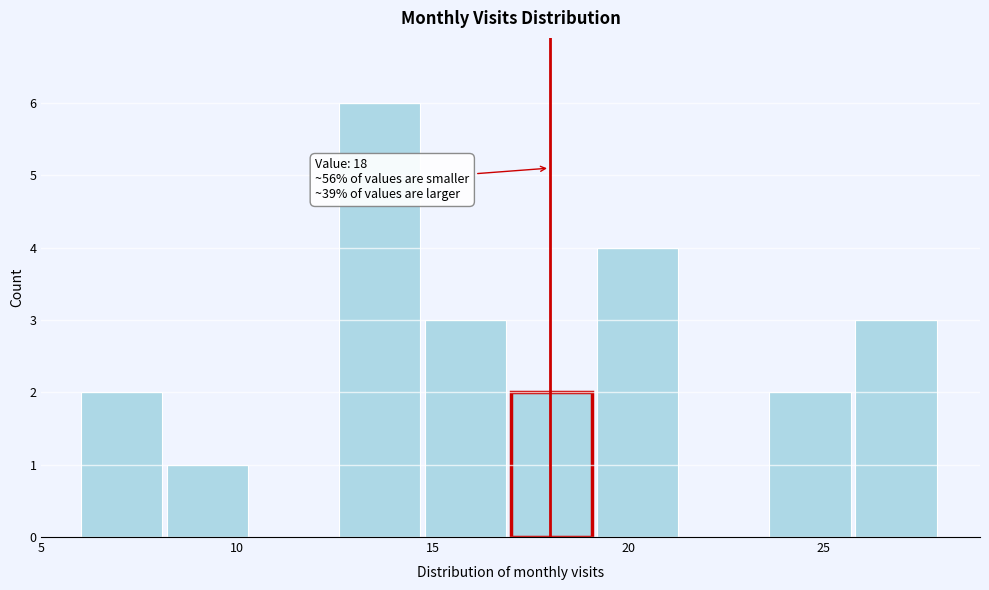

Which range on the x-axis has the tallest bar?

12.6 to 14.8